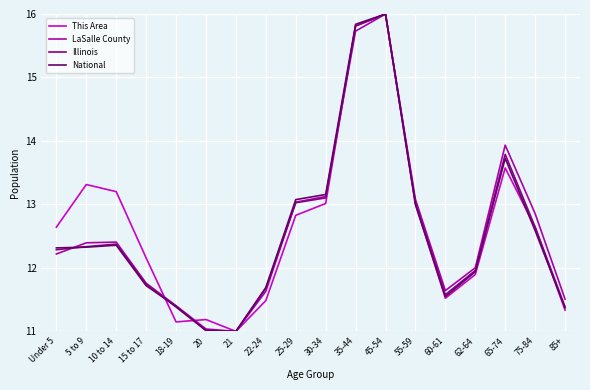

Reading right to left, transcribe all the data shown in this chart.

This Area: 11.3	12.6	13.6	11.9	11.5	13.0	16.0	15.8	13.0	12.8	11.5	11.0	11.2	11.1	12.2	13.2	13.3	12.6
LaSalle County: 11.5	12.9	13.9	12.0	11.6	13.1	16.0	15.7	13.1	13.0	11.6	11.0	11.0	11.4	11.8	12.4	12.4	12.2
Illinois: 11.4	12.6	13.8	12.0	11.6	13.0	16.0	15.8	13.1	13.0	11.7	11.0	11.0	11.4	11.7	12.4	12.3	12.3
National: 11.4	12.6	13.7	11.9	11.5	13.0	16.0	15.8	13.2	13.1	11.7	11.0	11.0	11.4	11.7	12.4	12.3	12.3